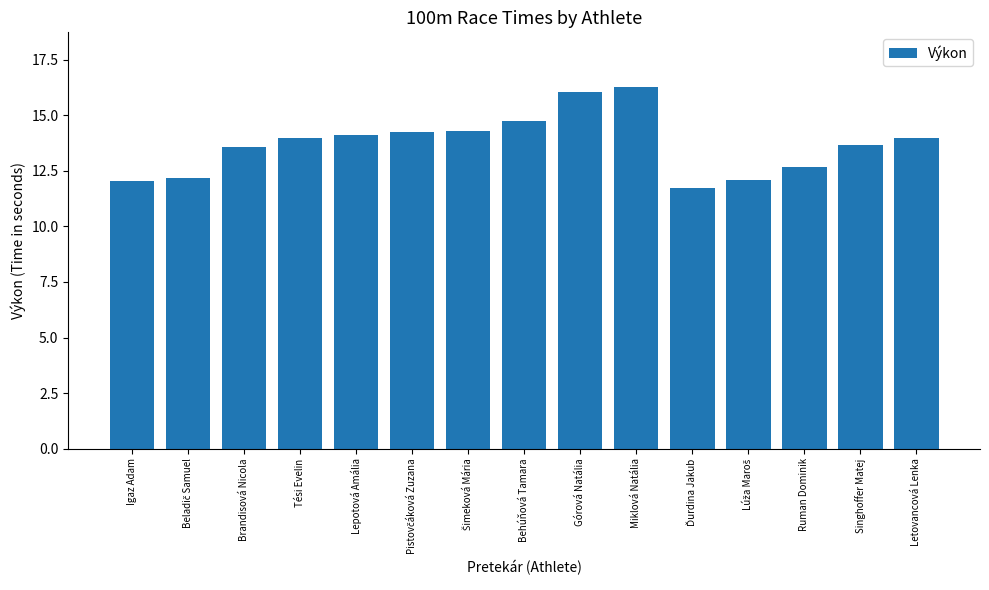

What is the ratio of the value at Singhoffer Matej to the value at Behúňová Tamara?

0.9